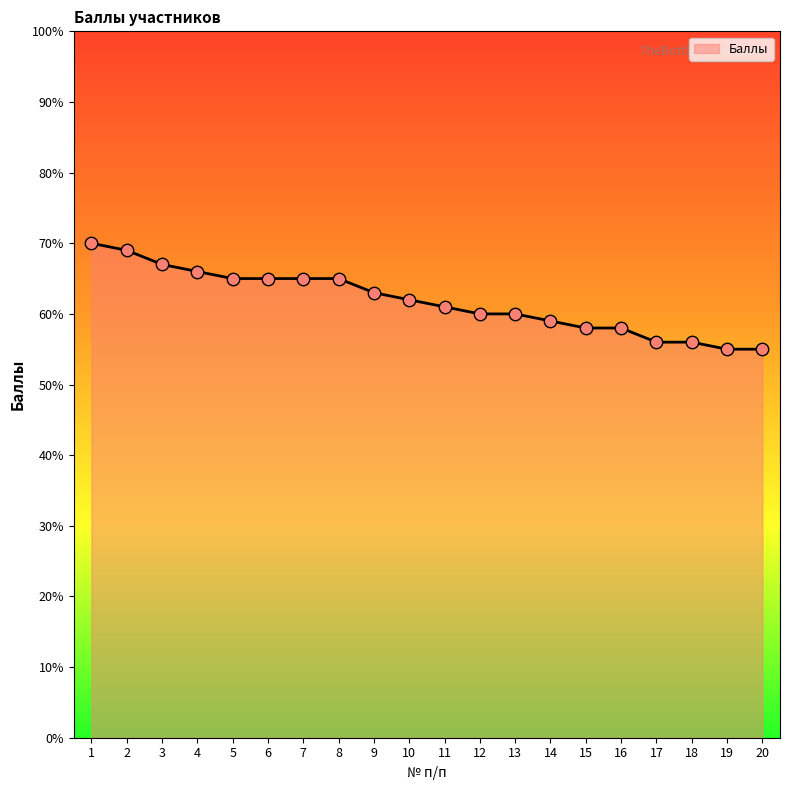

What is the ratio of the value at 14 to the value at 5?

0.9